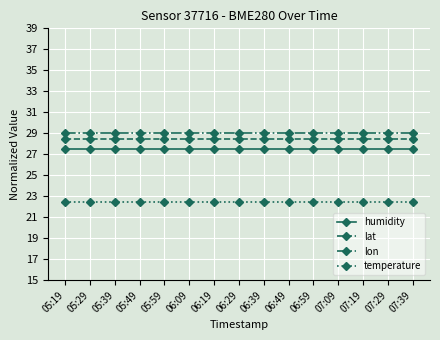

Reading left to right, extract all data points from this chart.

humidity: 05:19=27.5	05:29=27.5	05:39=27.5	05:49=27.5	05:59=27.5	06:09=27.5	06:19=27.5	06:29=27.5	06:39=27.5	06:49=27.5	06:59=27.5	07:09=27.5	07:19=27.5	07:29=27.5	07:39=27.5
lat: 05:19=28.5	05:29=28.5	05:39=28.5	05:49=28.5	05:59=28.5	06:09=28.5	06:19=28.5	06:29=28.5	06:39=28.5	06:49=28.5	06:59=28.5	07:09=28.5	07:19=28.5	07:29=28.5	07:39=28.5
lon: 05:19=29.0	05:29=29.0	05:39=29.0	05:49=29.0	05:59=29.0	06:09=29.0	06:19=29.0	06:29=29.0	06:39=29.0	06:49=29.0	06:59=29.0	07:09=29.0	07:19=29.0	07:29=29.0	07:39=29.0
temperature: 05:19=22.5	05:29=22.5	05:39=22.5	05:49=22.5	05:59=22.5	06:09=22.5	06:19=22.5	06:29=22.5	06:39=22.5	06:49=22.5	06:59=22.5	07:09=22.5	07:19=22.5	07:29=22.5	07:39=22.5